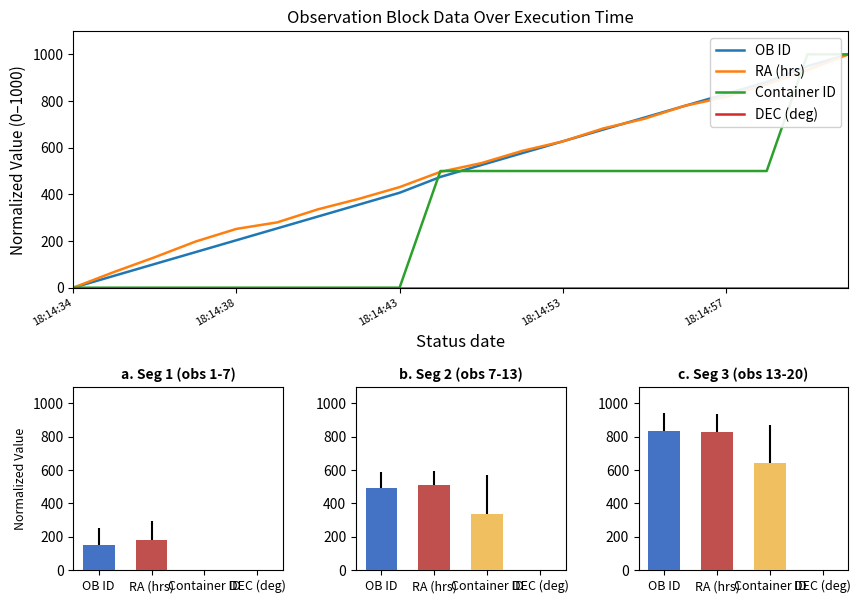

What is the total value across all series at 14?

1952.7